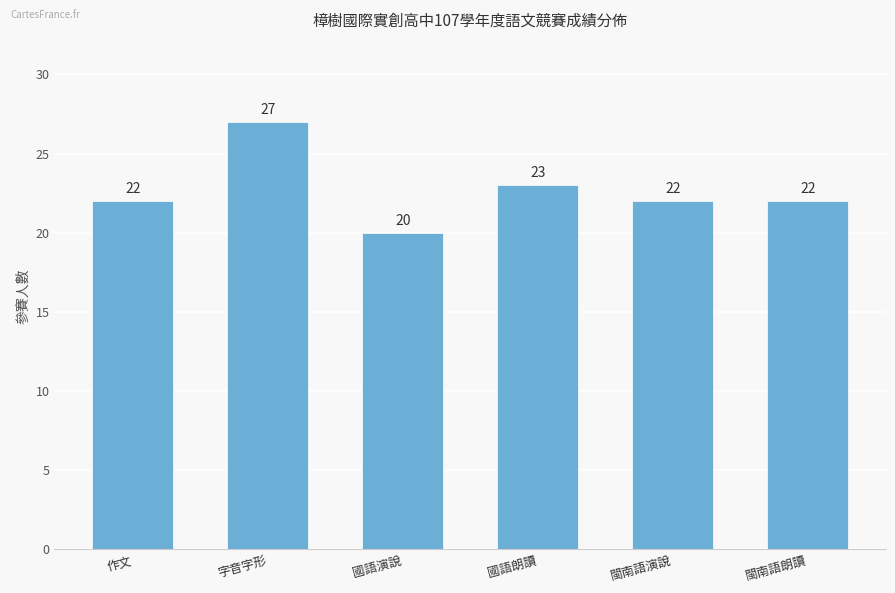

How many categories are shown in the chart?

6